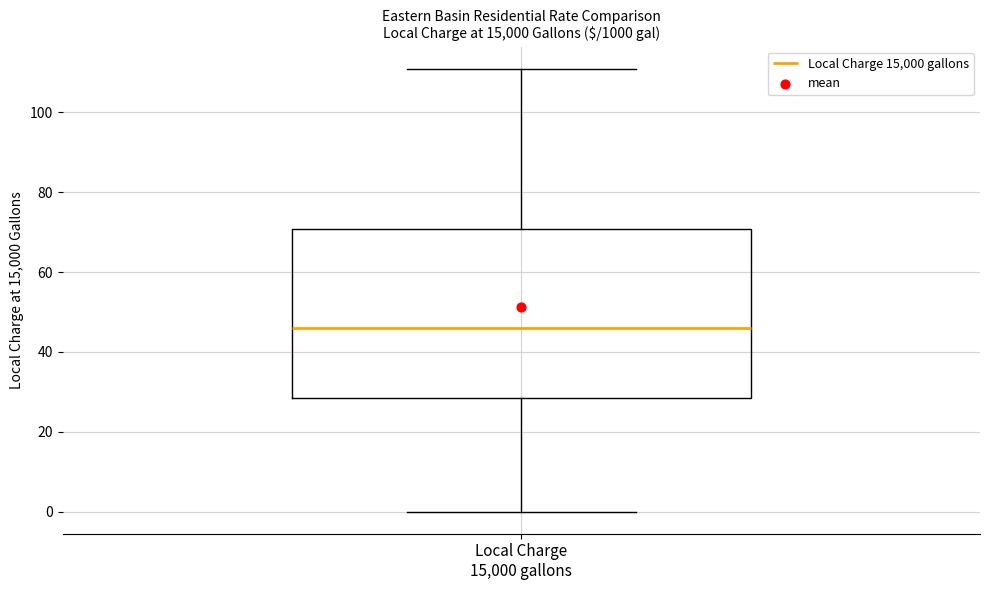

Where is the lower edge of the box for Local Charge 15,000 gallons on the y-axis? The values are not printed on the chart, so give them approximately, as read against the axis.

28